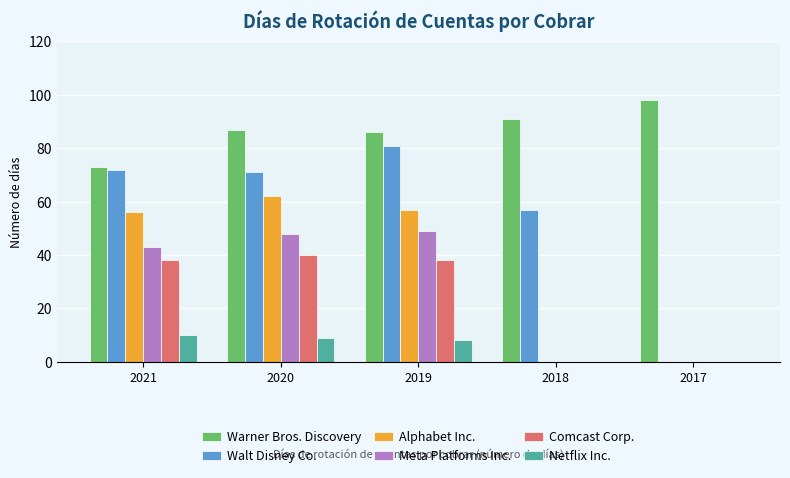

Between 2019 and 2017, which series saw the biggest shift?

Walt Disney Co.